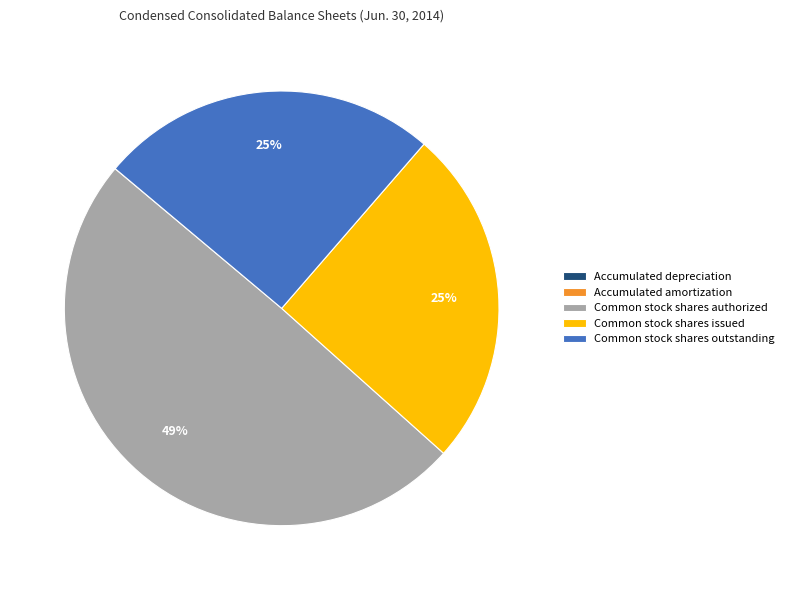

To the nearest percent, what is the difference between the largest and smallest slice percentages?

49%